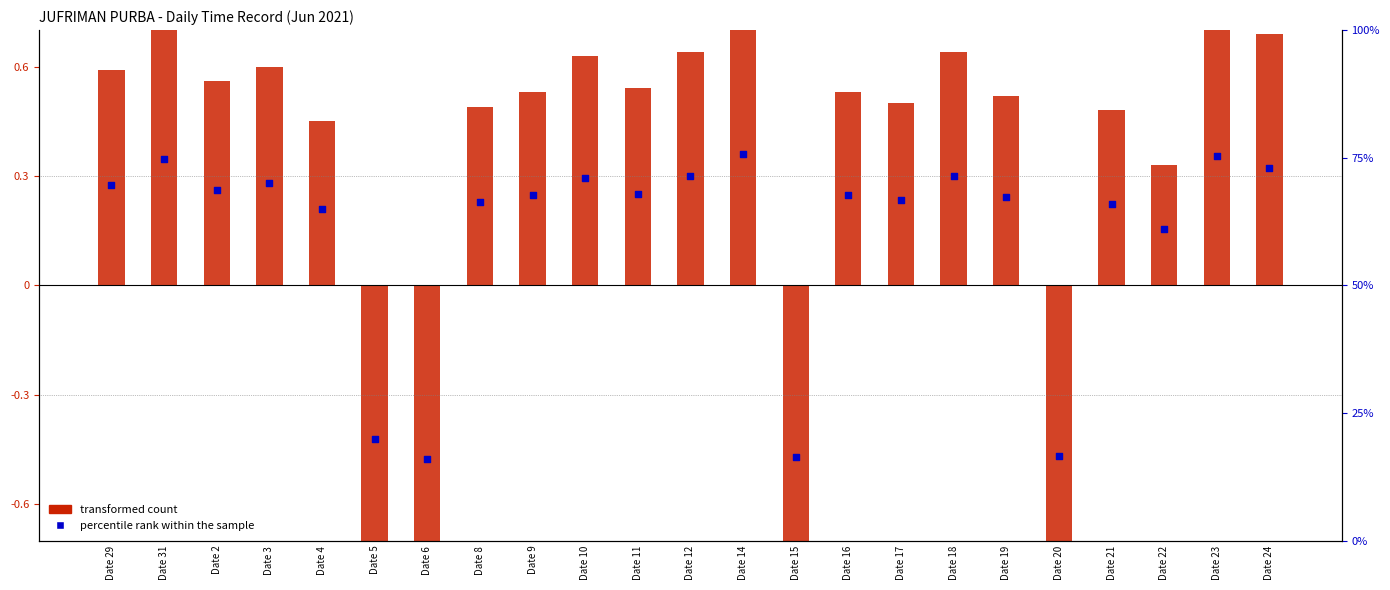

At which category is the sum across all series the highest?

Date 14